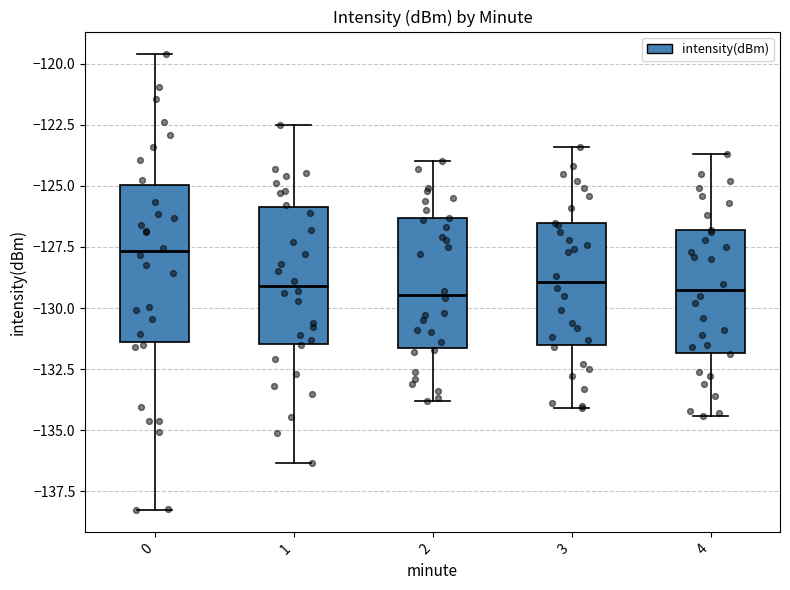

Reading left to right, transcribe this box plot: for each box, give where its median line is, the range the box spans, and where its two whiskers end, as read against the y-axis. The values are not printed on the chart, so give them approximately, as read against the axis.

0: median -127.5, box -131.5 to -125.0, whiskers -138.5 to -119.5
1: median -129.0, box -131.5 to -126.0, whiskers -136.5 to -122.5
2: median -129.5, box -131.5 to -126.5, whiskers -134.0 to -124.0
3: median -129.0, box -131.5 to -126.5, whiskers -134.0 to -123.5
4: median -129.0, box -132.0 to -127.0, whiskers -134.5 to -123.5